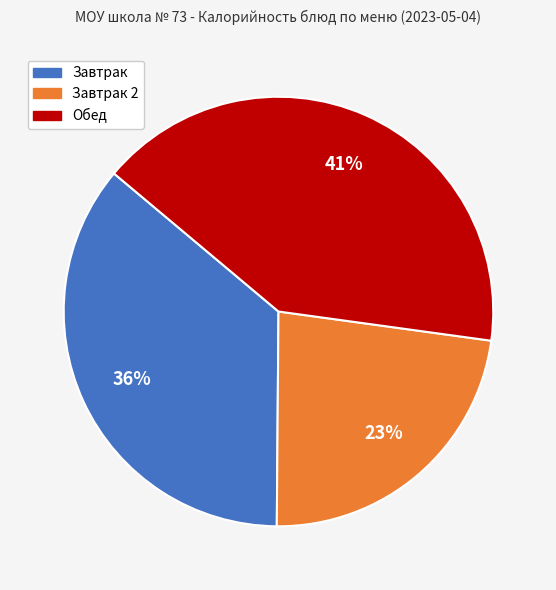

How many segments does this pie chart have?

3